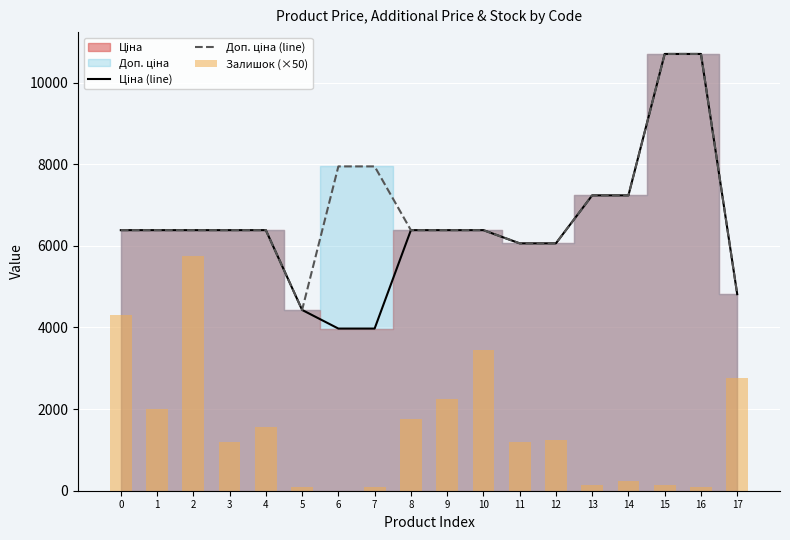

Count the number of categories in the chart.

18